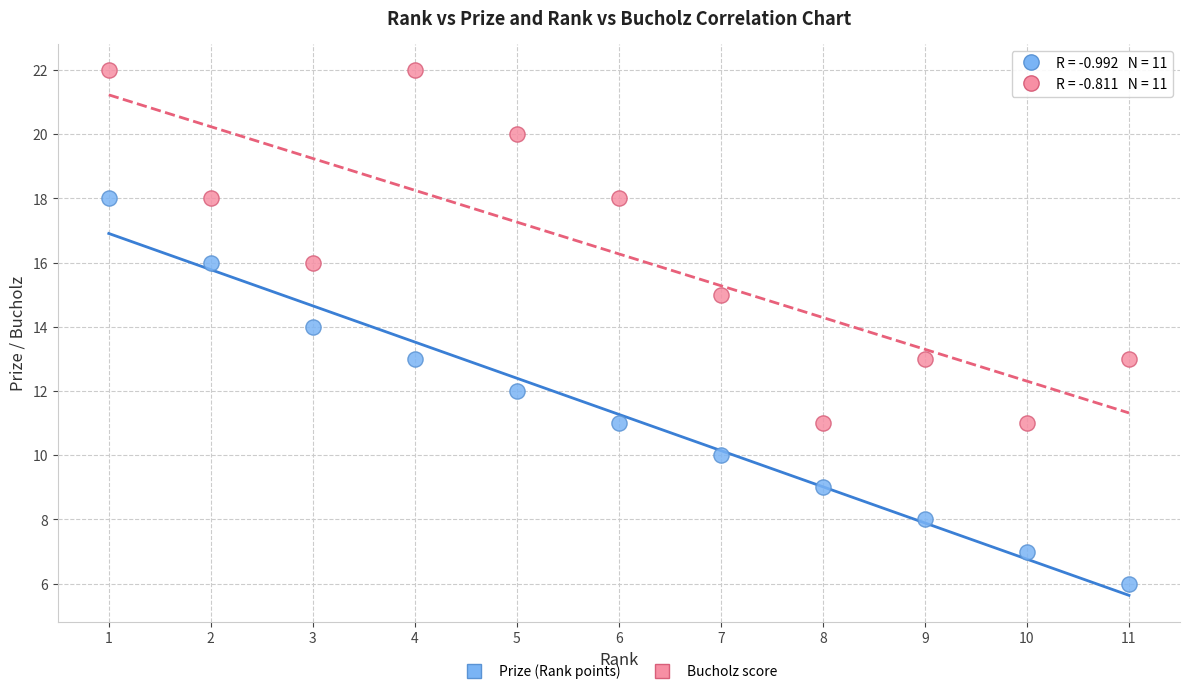

Across all data points, what is the range of X values (max minus min)?

10